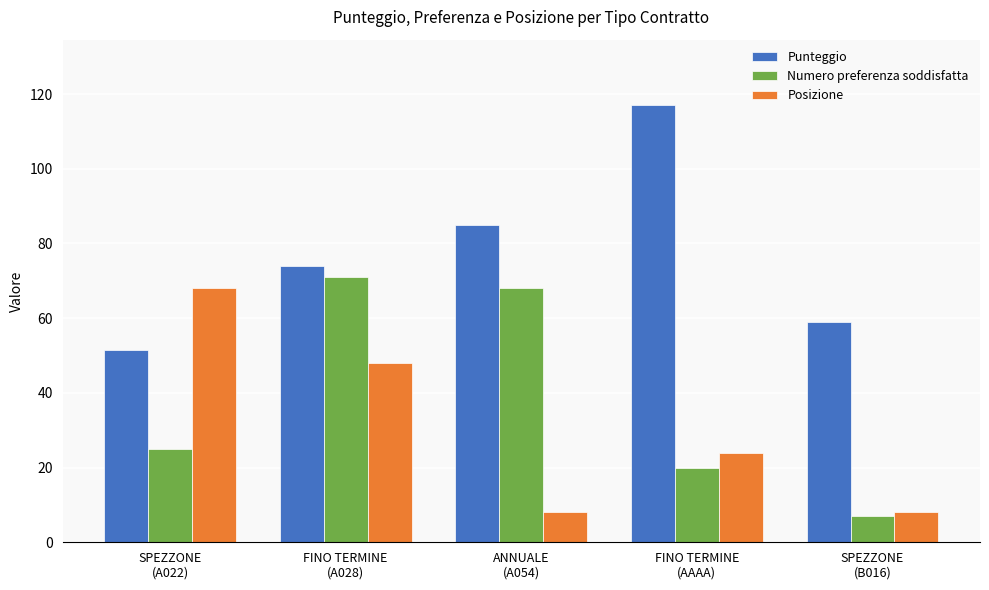

What is the difference between the highest and lowest values at SPEZZONE
(B016)?

52.0